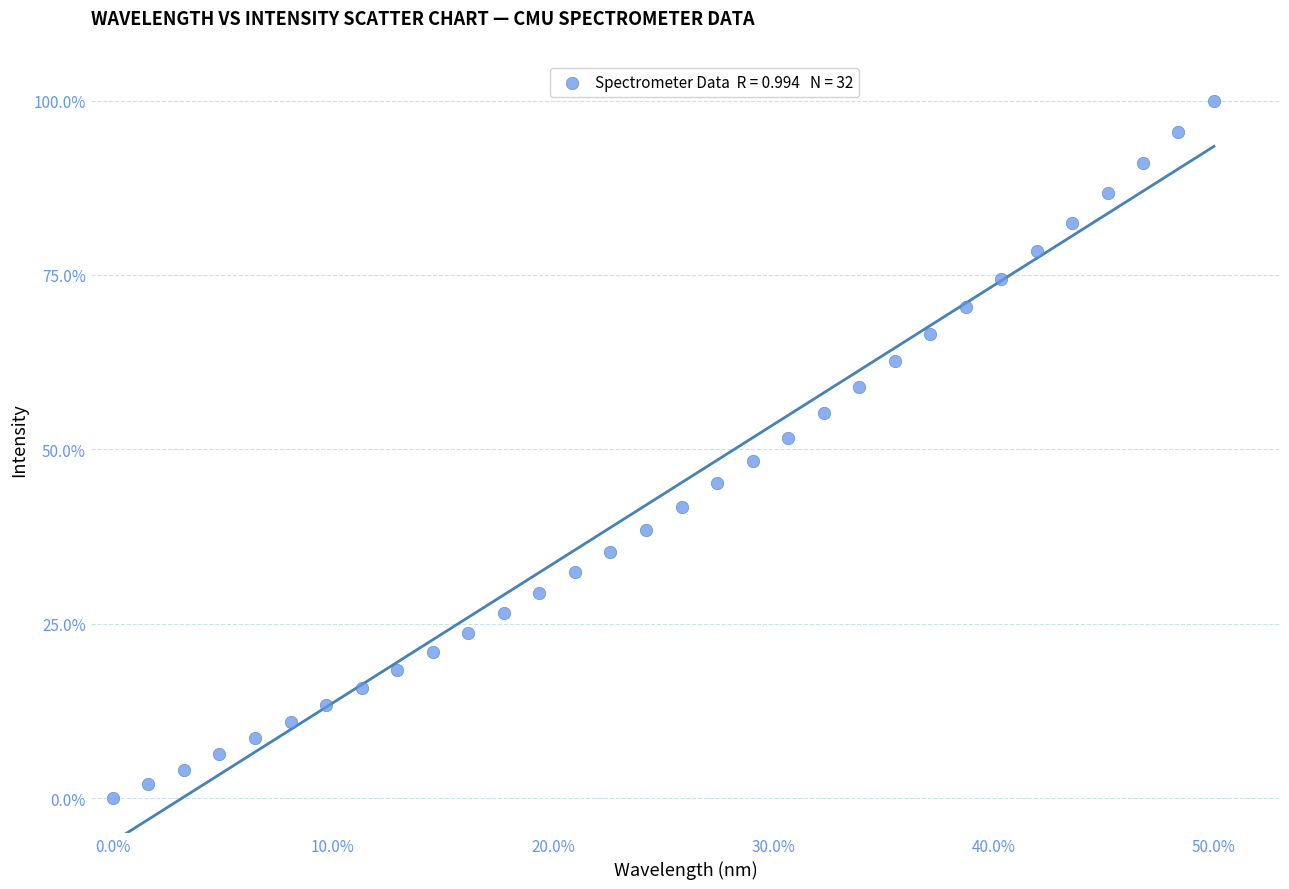

What is the range of Y values (max minus min)?

100.0